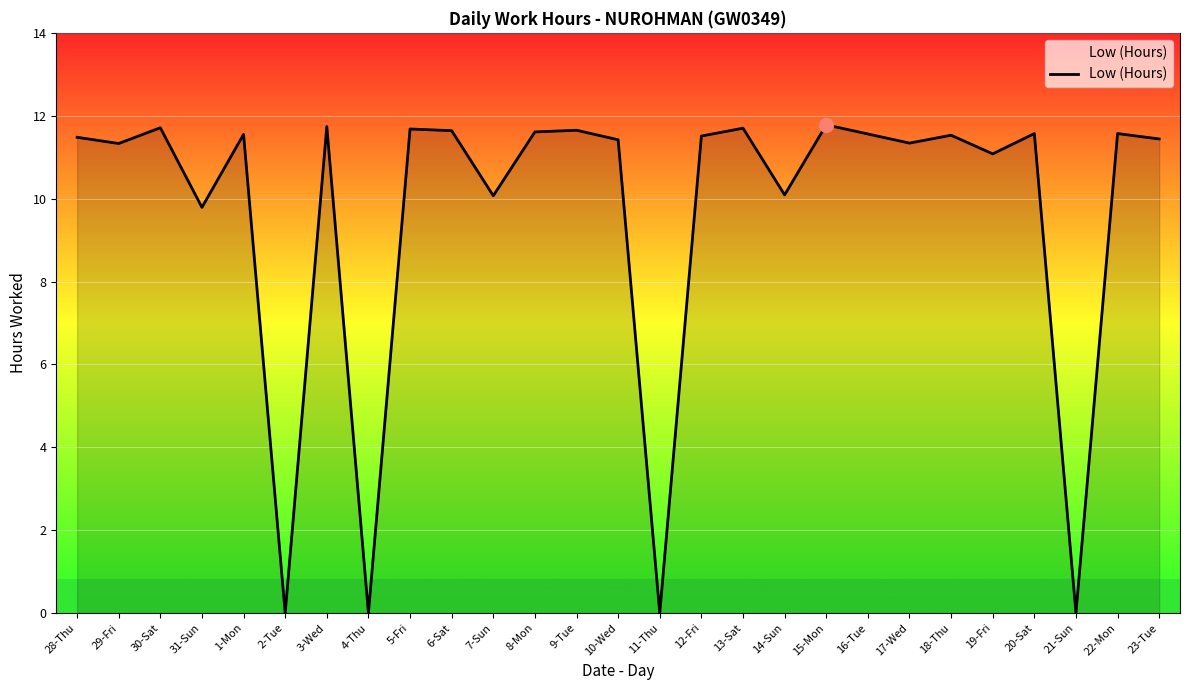

Approximately how many times larger is the value at 30-Sat compared to 22-Mon?

1.0